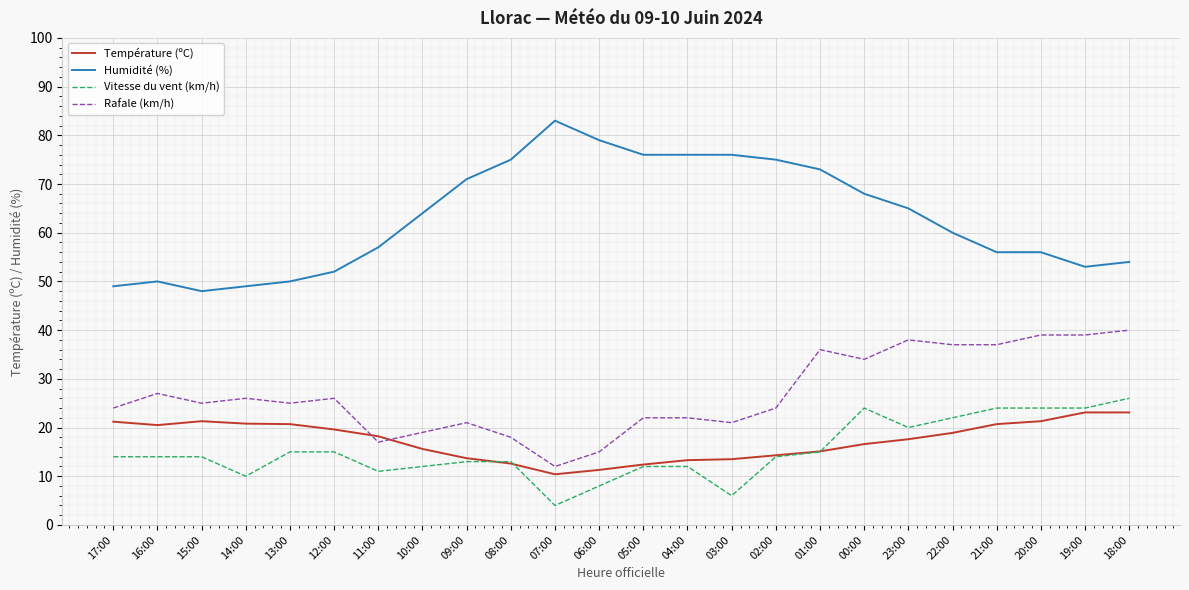

Which category has the highest value across all series?

07:00